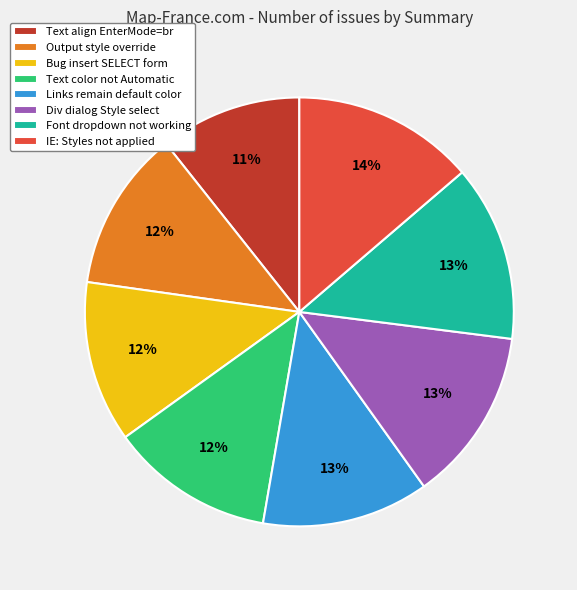

The Output style override slice represents 12% of the pie. True or false?

True